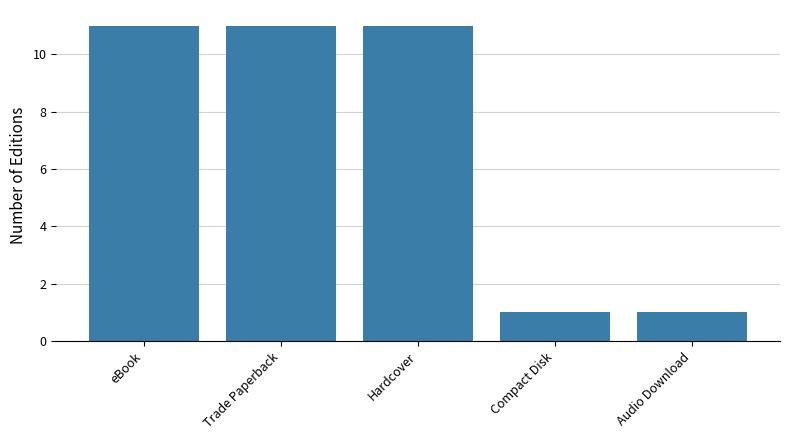

What is the label of the 4th bar from the right?

Trade Paperback